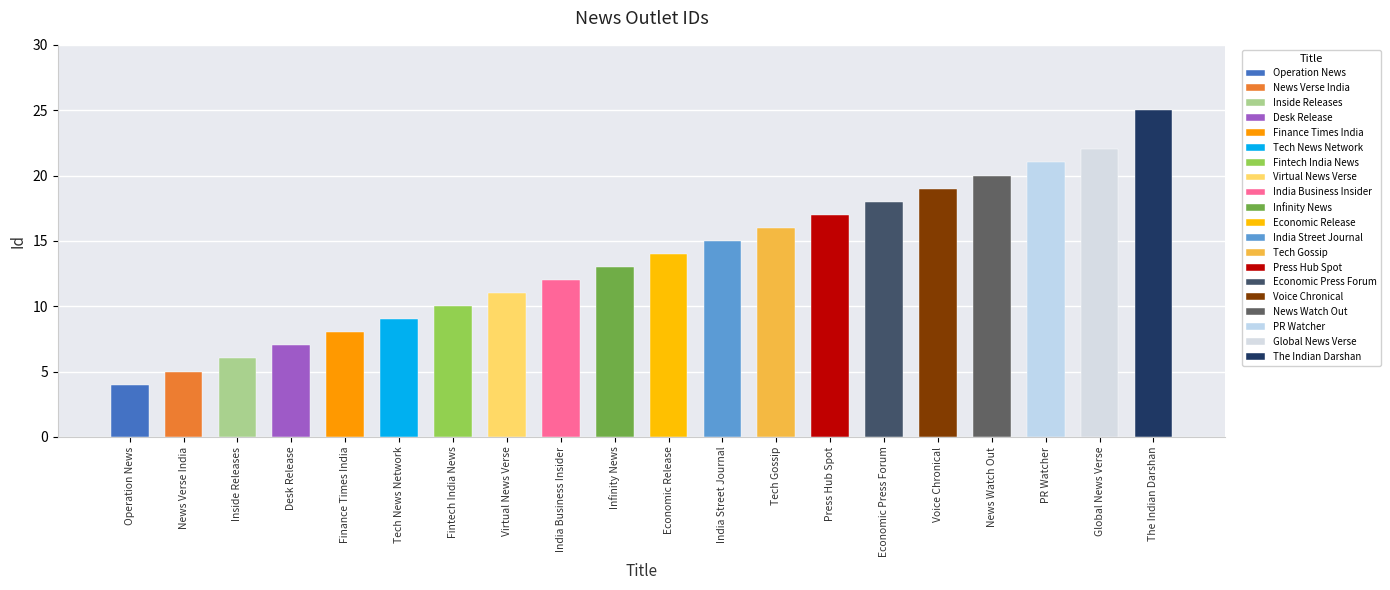

Reading right to left, transcribe all the data shown in this chart.

25	22	21	20	19	18	17	16	15	14	13	12	11	10	9	8	7	6	5	4